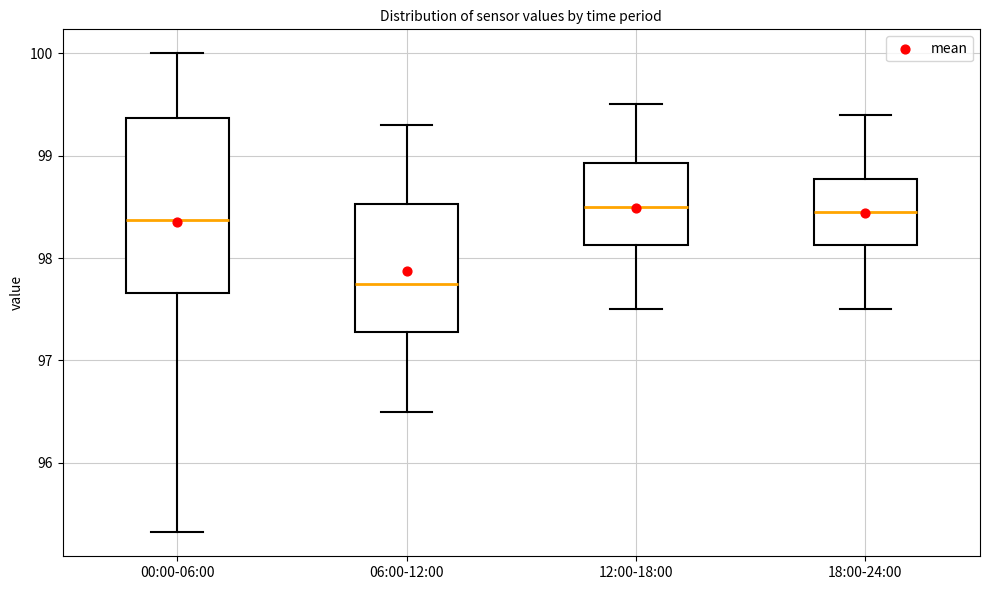

Where is the upper edge of the box for 12:00-18:00 on the y-axis? The values are not printed on the chart, so give them approximately, as read against the axis.

98.9